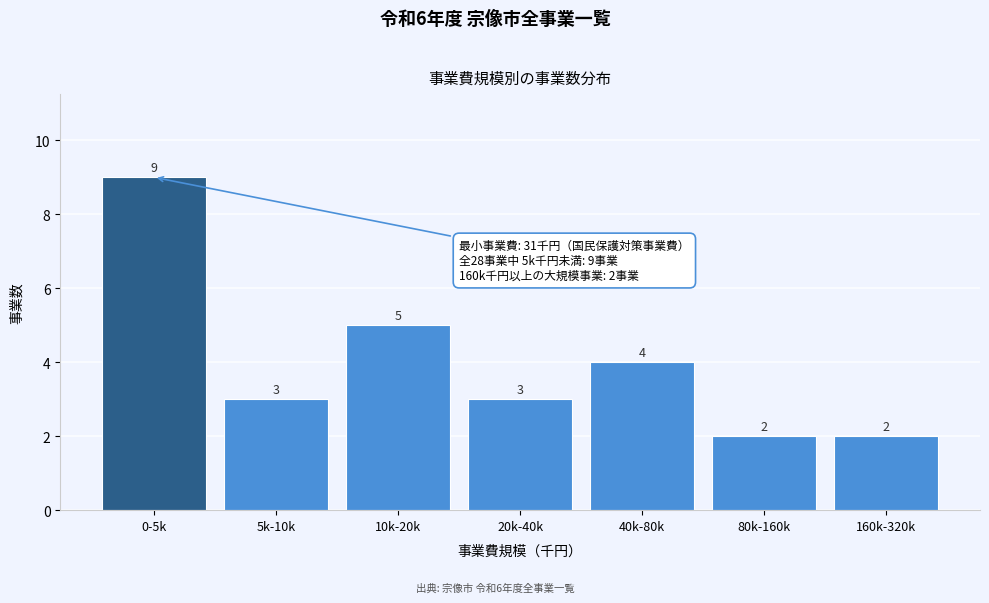

Reading left to right, transcribe all the data shown in this chart.

9	3	5	3	4	2	2